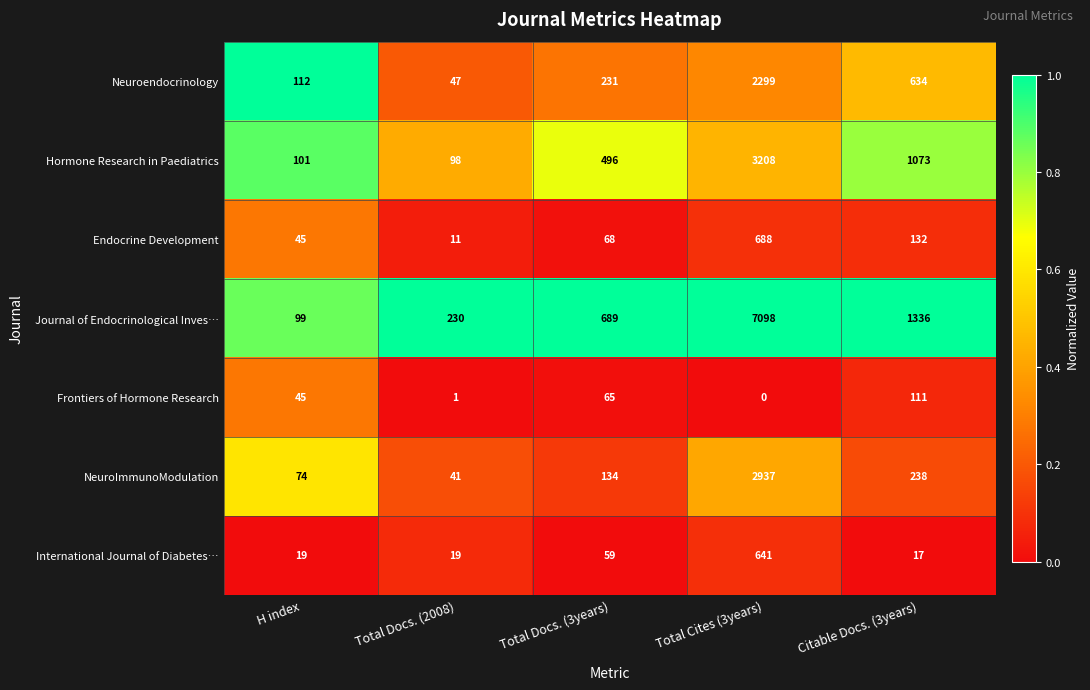

At which category is the sum across all series the highest?

Total Cites (3years)